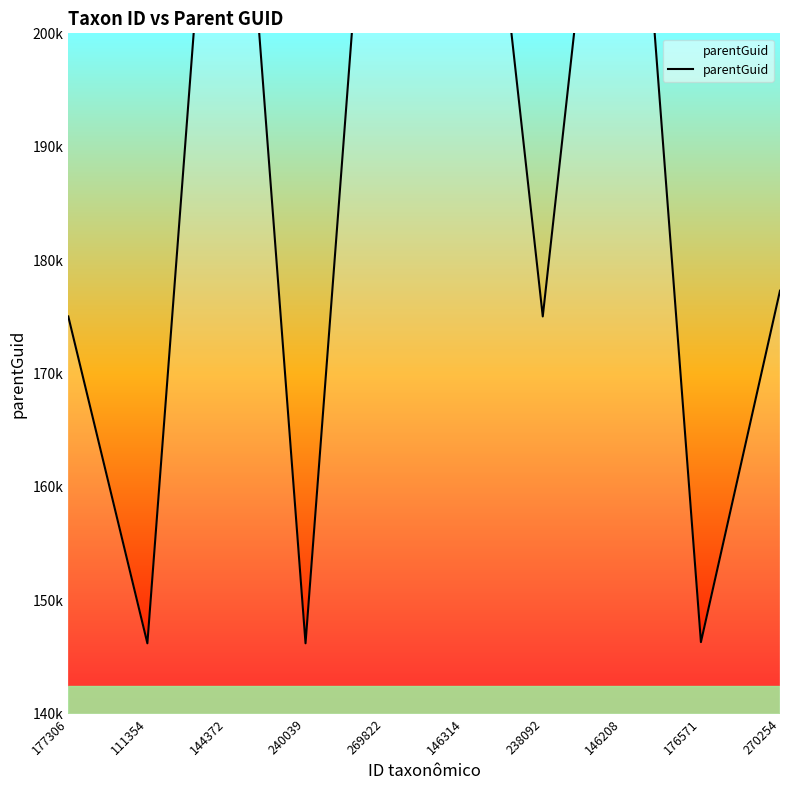

Which label corresponds to the largest value in the chart?

144372